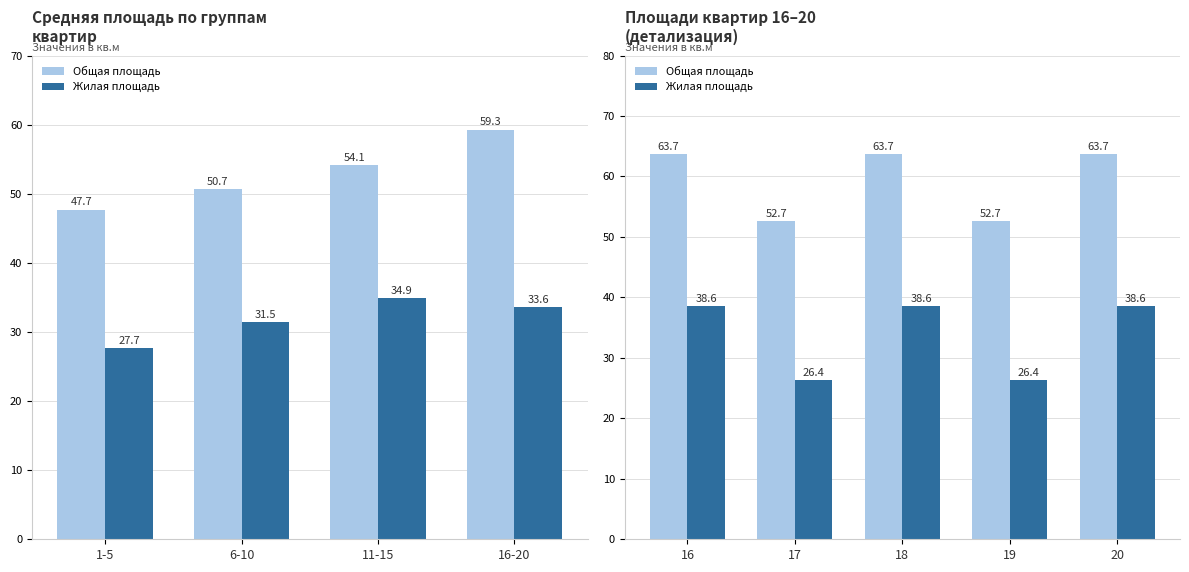

What are all the series names shown in the legend?

Общая площадь, Жилая площадь